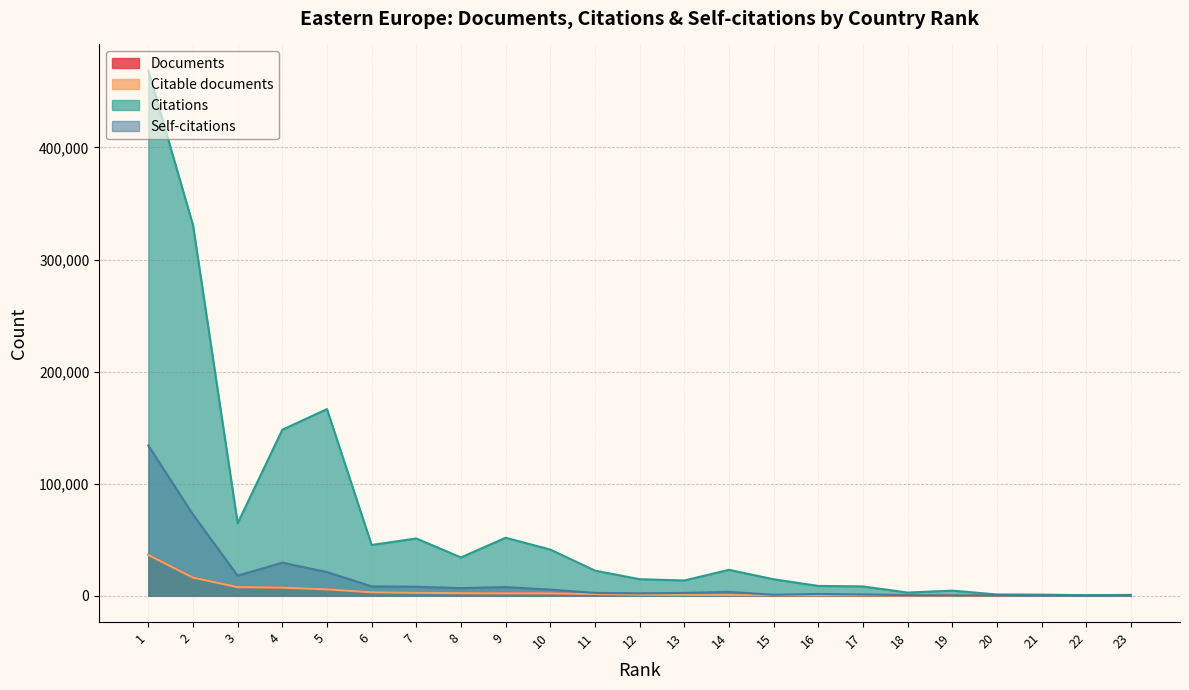

What value does the Documents series have at 10, to the nearest 50?

2250